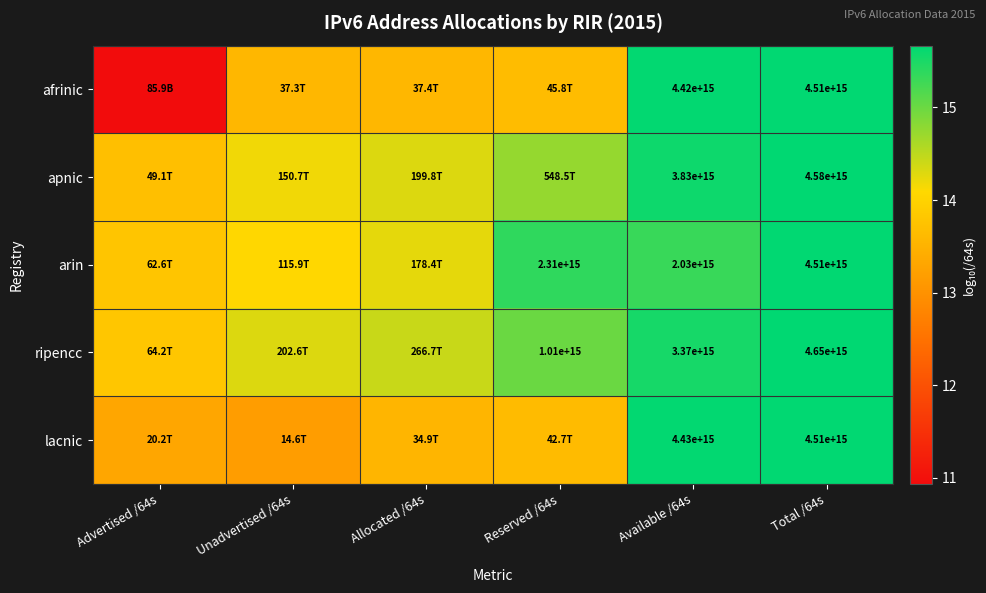

At Available /64s, list the series in order from smallest to largest.

arin, ripencc, apnic, afrinic, lacnic